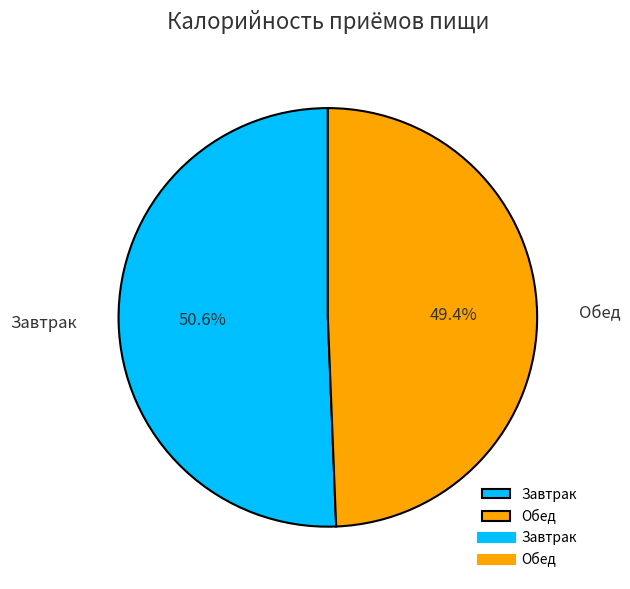

How many slices are in this pie chart?

2